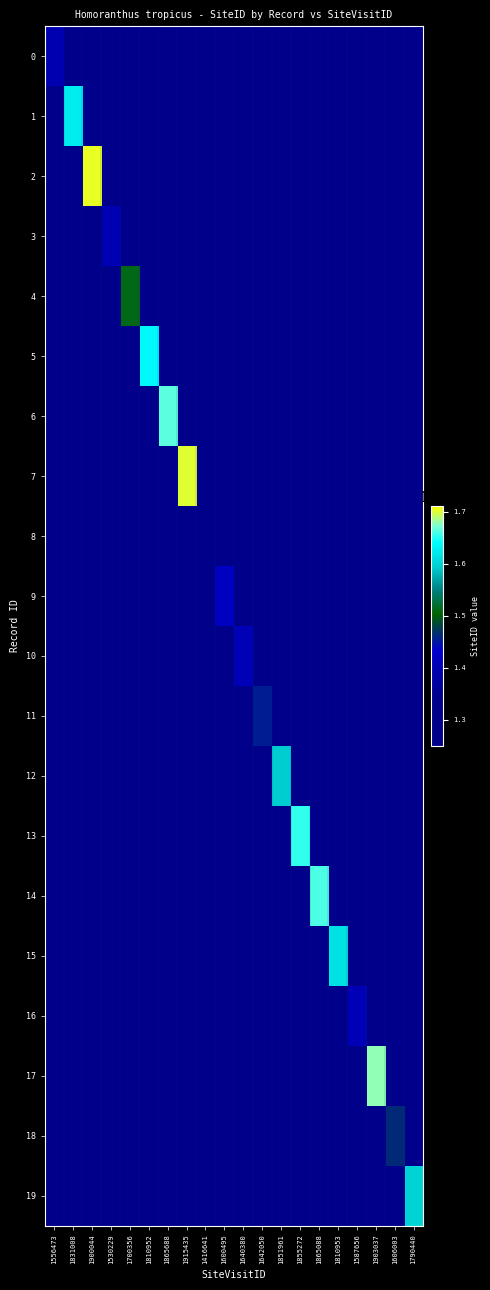

List the series in order of their peak value, lowest first.

8, 0, 3, 10, 16, 9, 11, 18, 4, 12, 19, 15, 1, 5, 13, 14, 6, 17, 7, 2